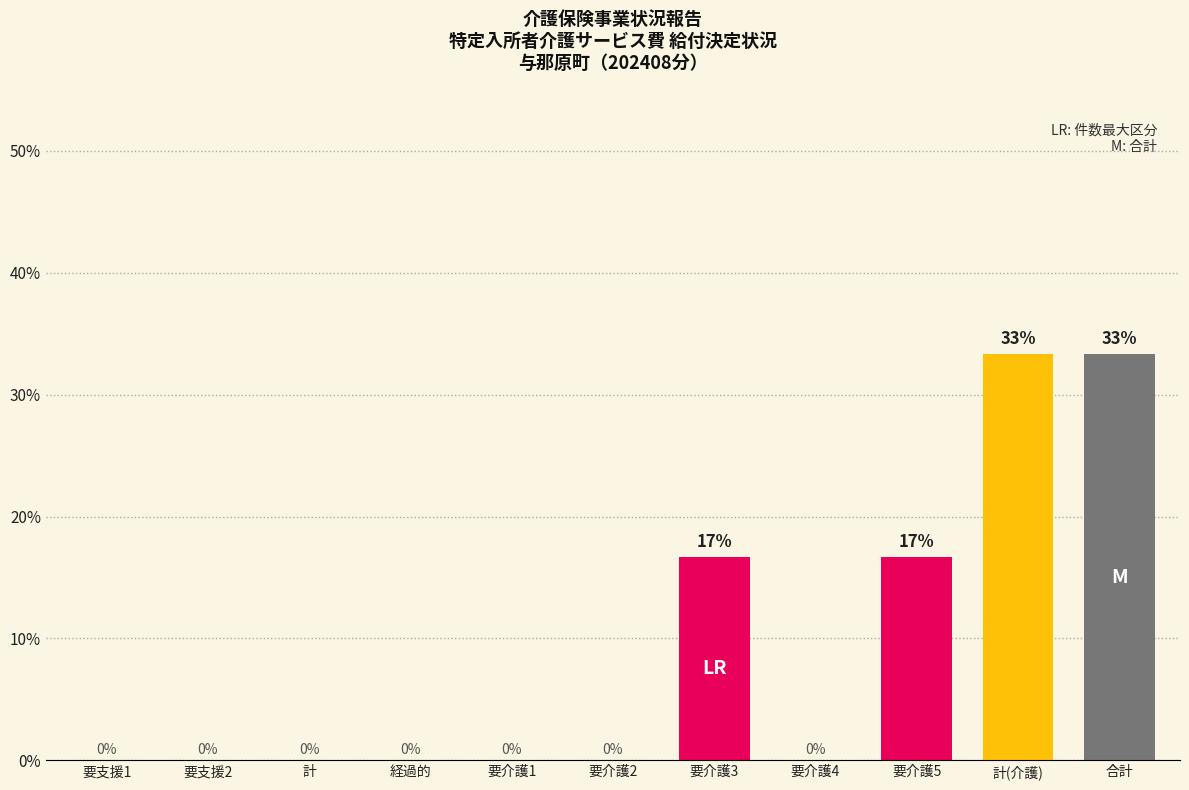

Read the value at 要介護5.

16.7